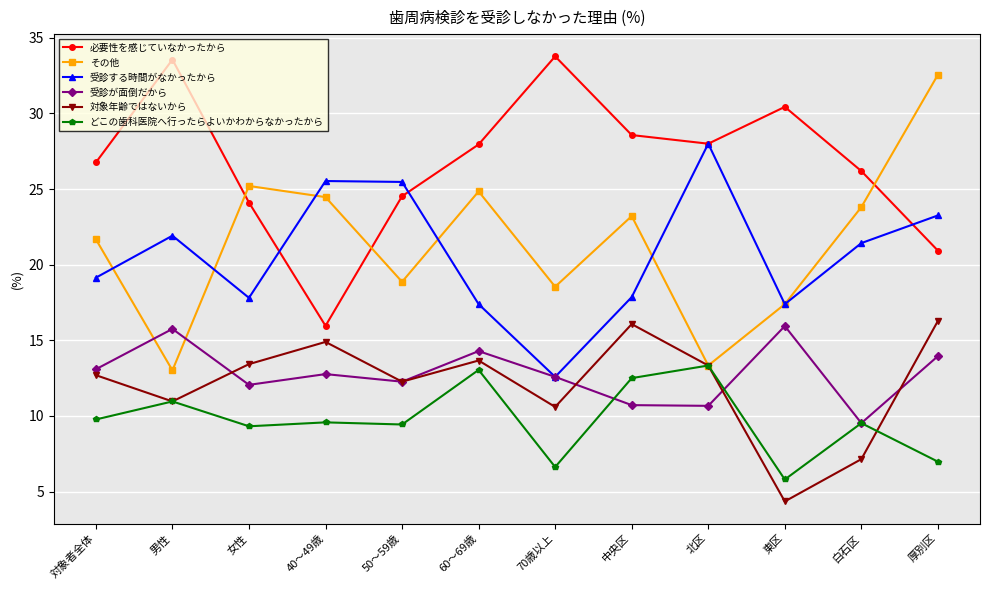

Which series ends up on top after the final intersection of その他 and 必要性を感じていなかったから?

その他